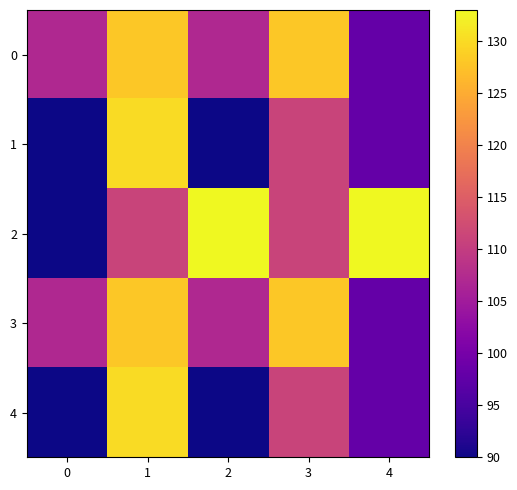

List the series in order of their peak value, highest first.

2, 1, 4, 0, 3